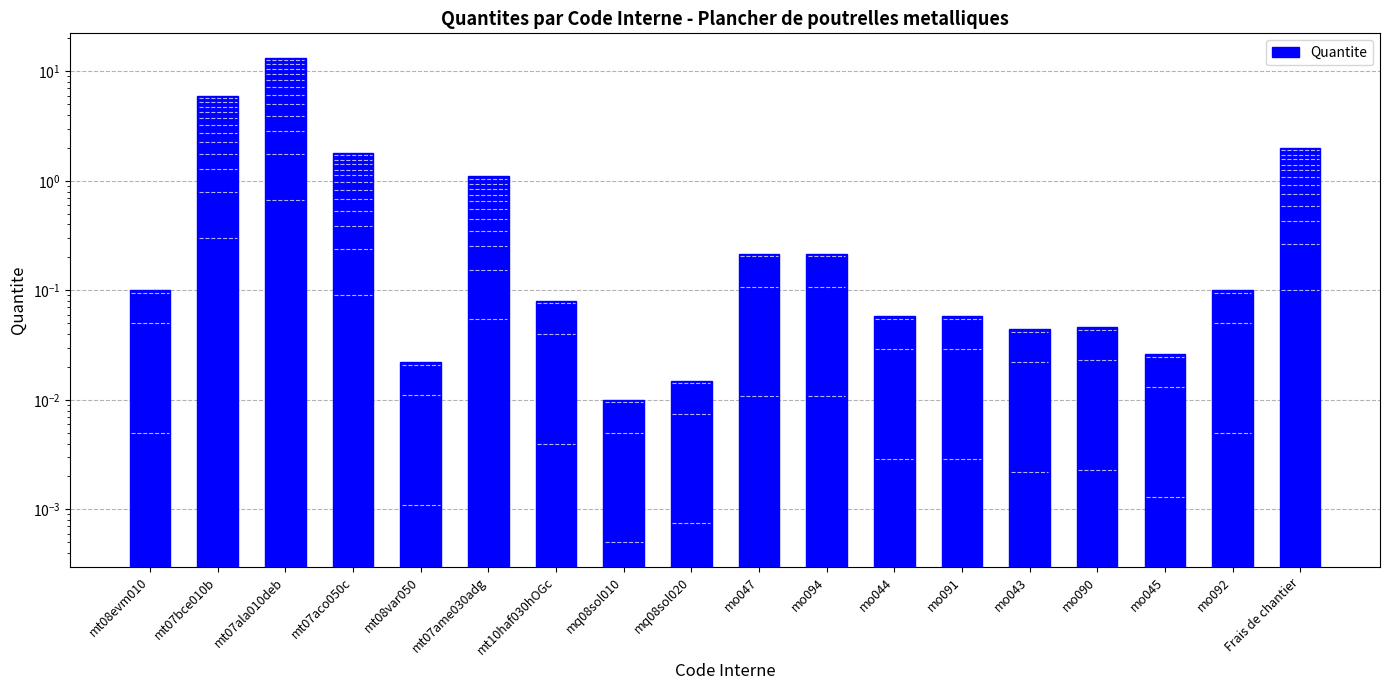

How many categories are shown in the chart?

18